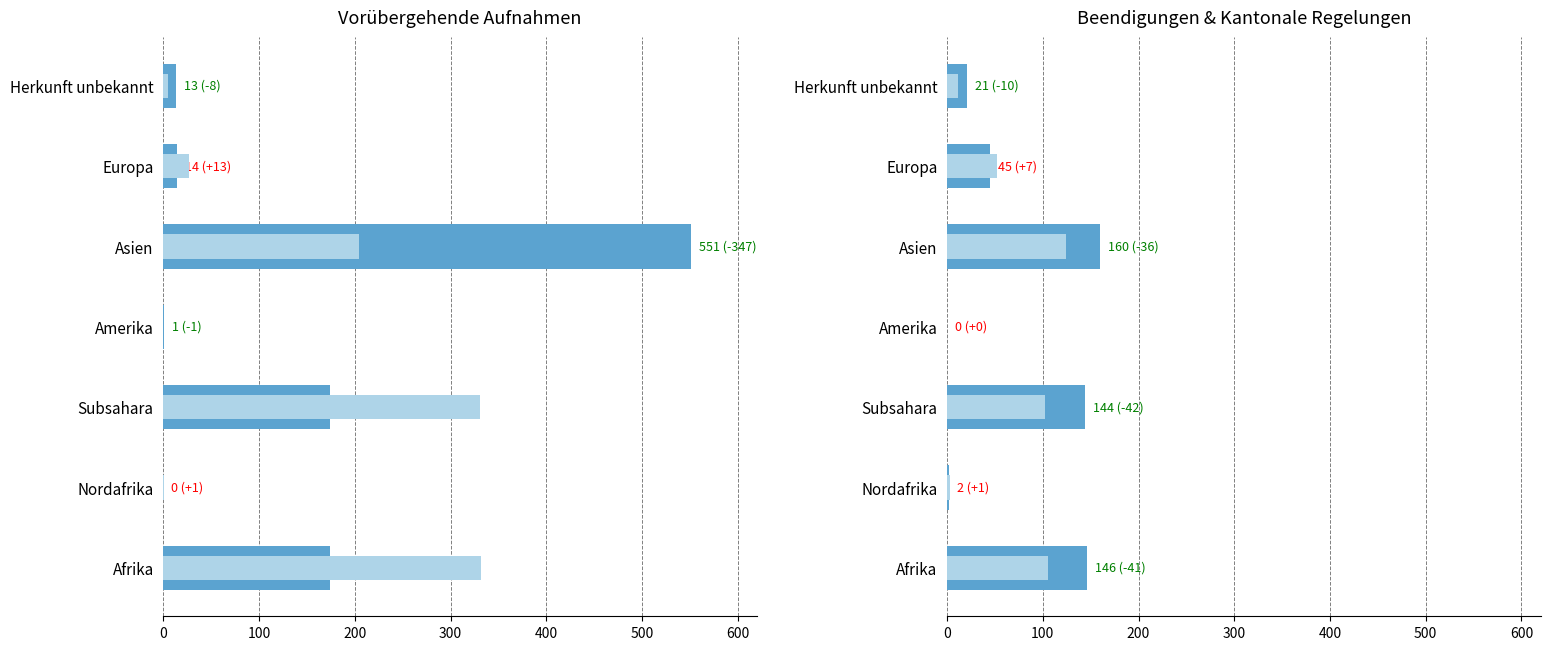

How many data points in Vorübergehende Aufnahmen Total are above 14?

3